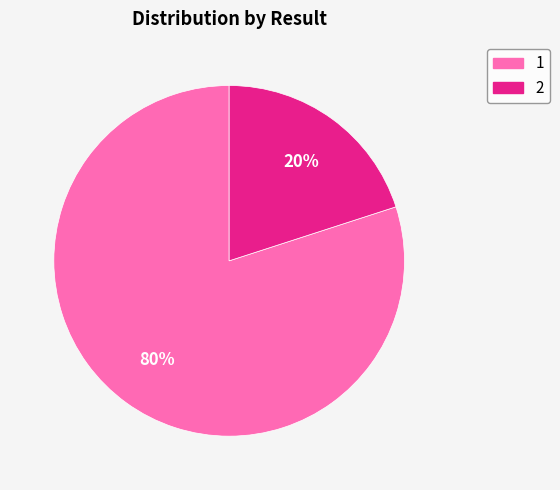

Which category has the biggest portion of the pie?

1